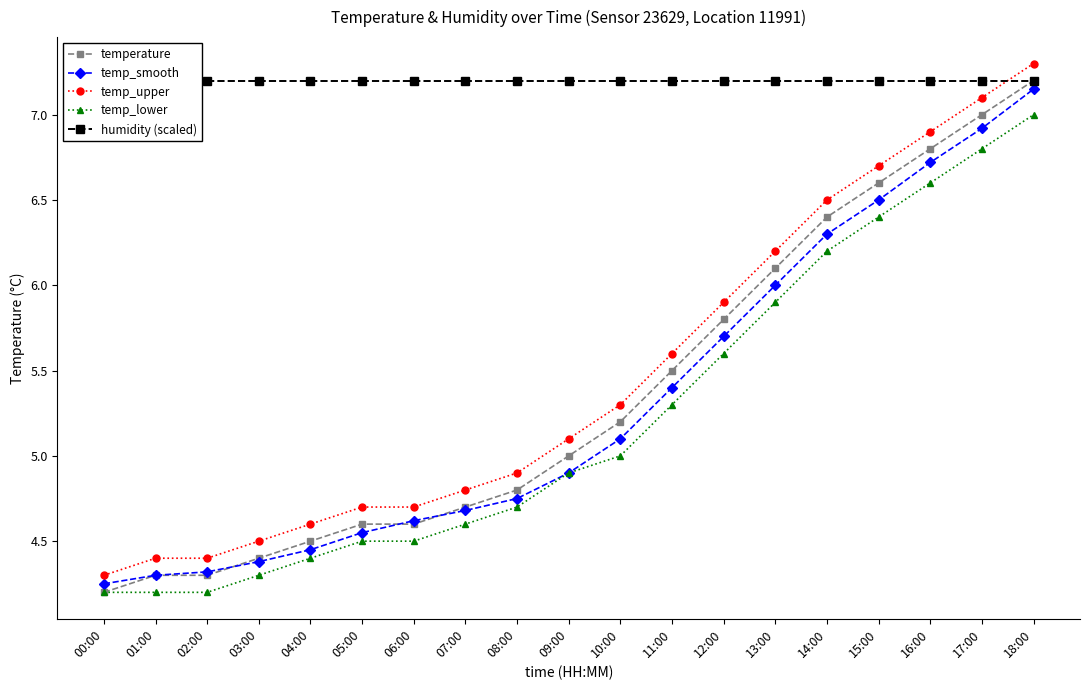

What is the label of the 17th point from the left?

16:00